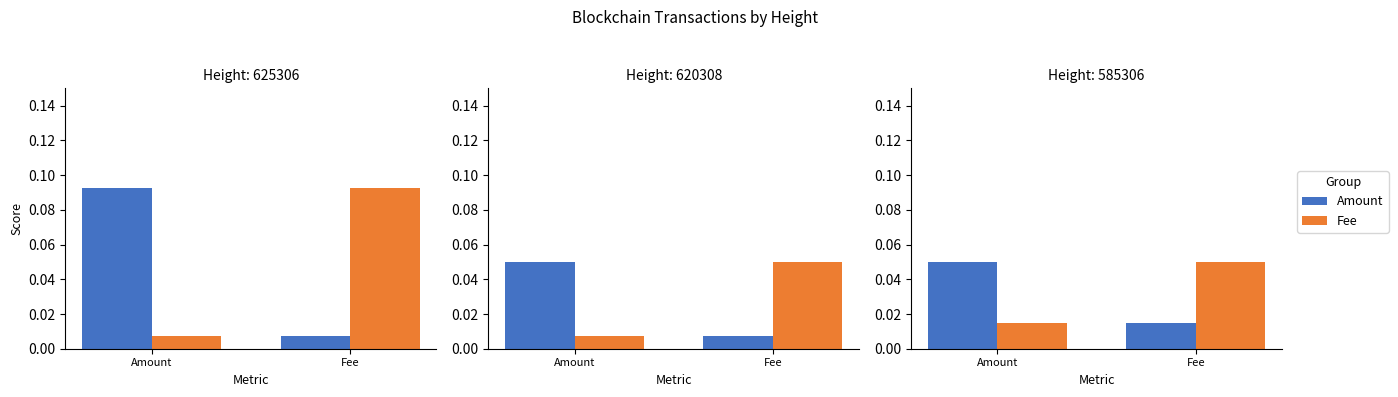

The Fee series shows 0.1 at Fee. True or false?

True